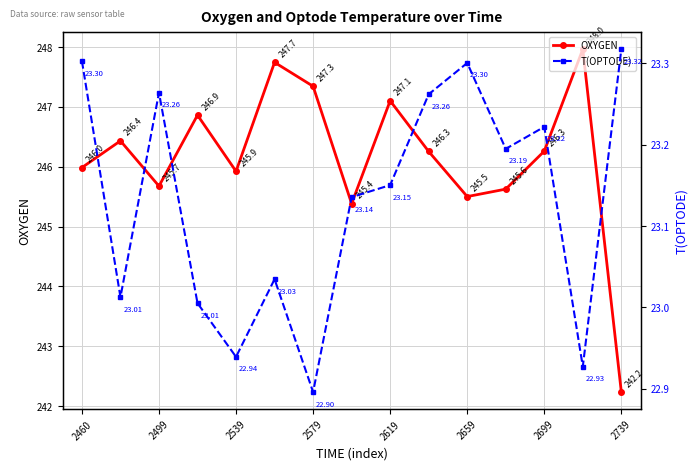

The value of OXYGEN at 2659 is 147.2. True or false?

False